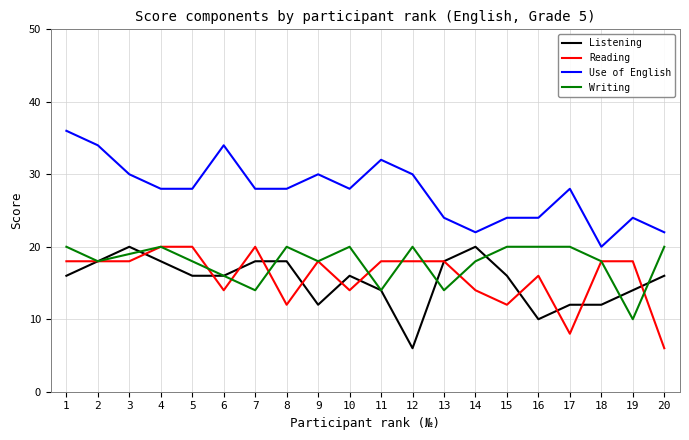

At which category is the sum across all series the highest?

1